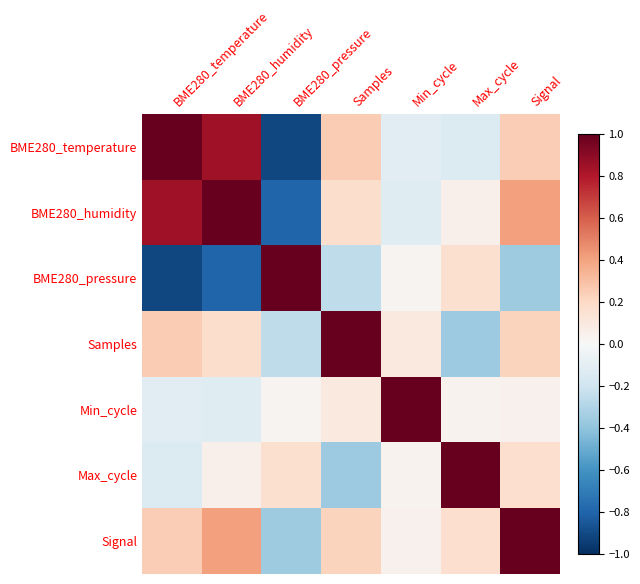

What is the total value across all series at BME280_temperature?

1.2